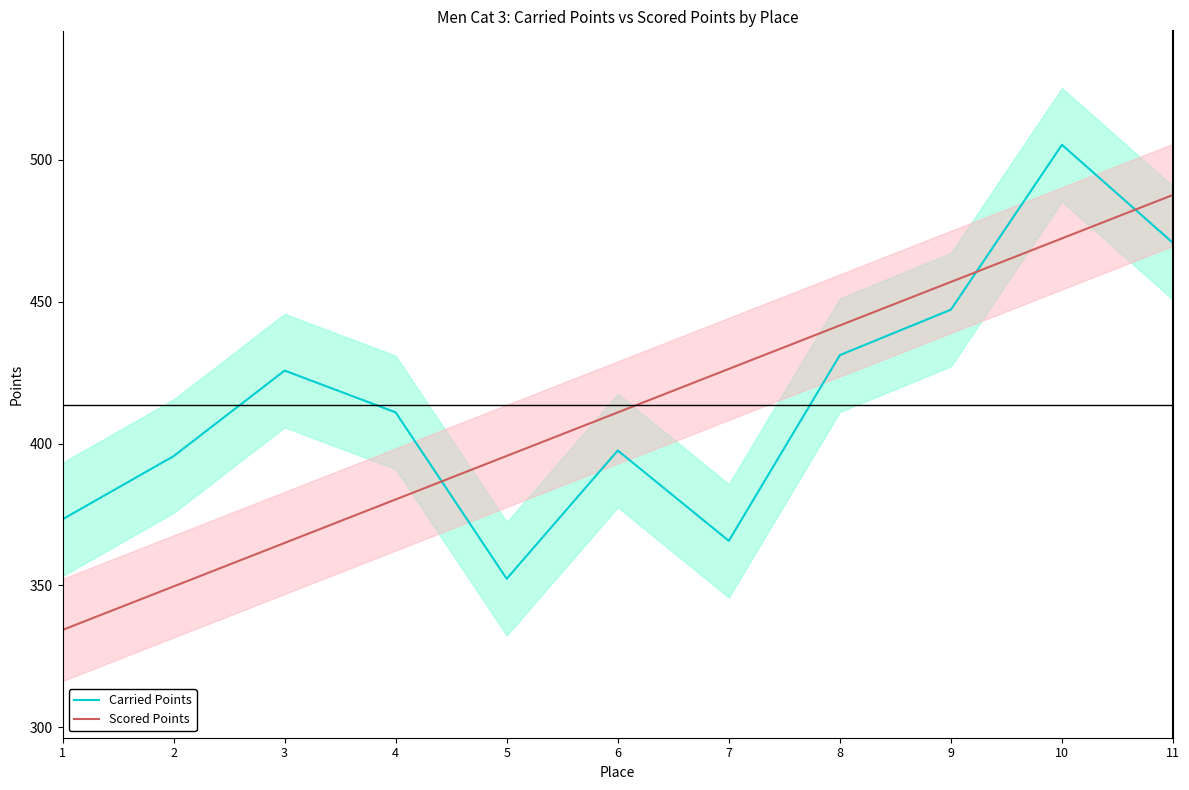

Which series changed the most between 3 and 10?

Scored Points